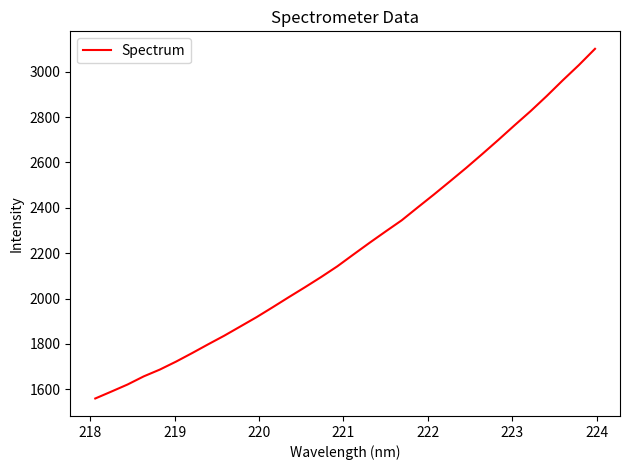

What is the minimum value shown in the chart?

1559.6